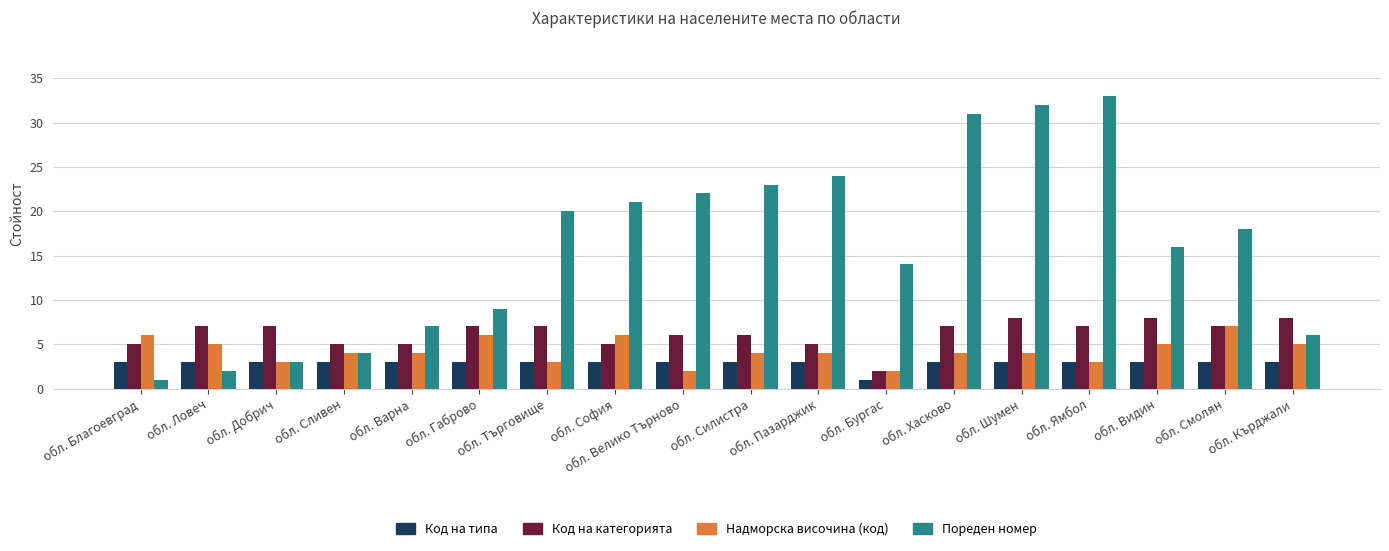

Reading left to right, what are all the values shown in this chart?

Код на типа: обл. Благоевград=3	обл. Ловеч=3	обл. Добрич=3	обл. Сливен=3	обл. Варна=3	обл. Габрово=3	обл. Търговище=3	обл. София=3	обл. Велико Търново=3	обл. Силистра=3	обл. Пазарджик=3	обл. Бургас=1	обл. Хасково=3	обл. Шумен=3	обл. Ямбол=3	обл. Видин=3	обл. Смолян=3	обл. Кърджали=3
Код на категорията: обл. Благоевград=5	обл. Ловеч=7	обл. Добрич=7	обл. Сливен=5	обл. Варна=5	обл. Габрово=7	обл. Търговище=7	обл. София=5	обл. Велико Търново=6	обл. Силистра=6	обл. Пазарджик=5	обл. Бургас=2	обл. Хасково=7	обл. Шумен=8	обл. Ямбол=7	обл. Видин=8	обл. Смолян=7	обл. Кърджали=8
Надморска височина (код): обл. Благоевград=6	обл. Ловеч=5	обл. Добрич=3	обл. Сливен=4	обл. Варна=4	обл. Габрово=6	обл. Търговище=3	обл. София=6	обл. Велико Търново=2	обл. Силистра=4	обл. Пазарджик=4	обл. Бургас=2	обл. Хасково=4	обл. Шумен=4	обл. Ямбол=3	обл. Видин=5	обл. Смолян=7	обл. Кърджали=5
Пореден номер: обл. Благоевград=1	обл. Ловеч=2	обл. Добрич=3	обл. Сливен=4	обл. Варна=7	обл. Габрово=9	обл. Търговище=20	обл. София=21	обл. Велико Търново=22	обл. Силистра=23	обл. Пазарджик=24	обл. Бургас=14	обл. Хасково=31	обл. Шумен=32	обл. Ямбол=33	обл. Видин=16	обл. Смолян=18	обл. Кърджали=6